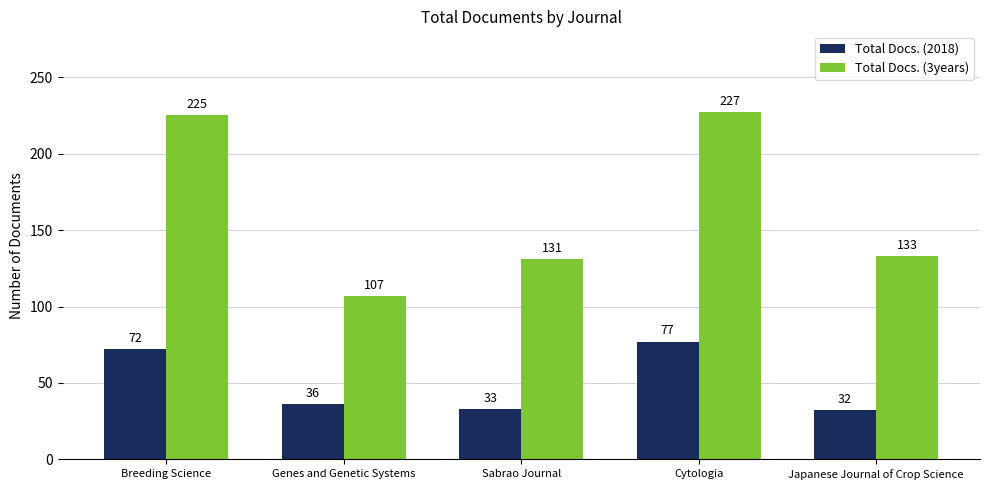

The value of Total Docs. (2018) at Cytologia is 18. True or false?

False